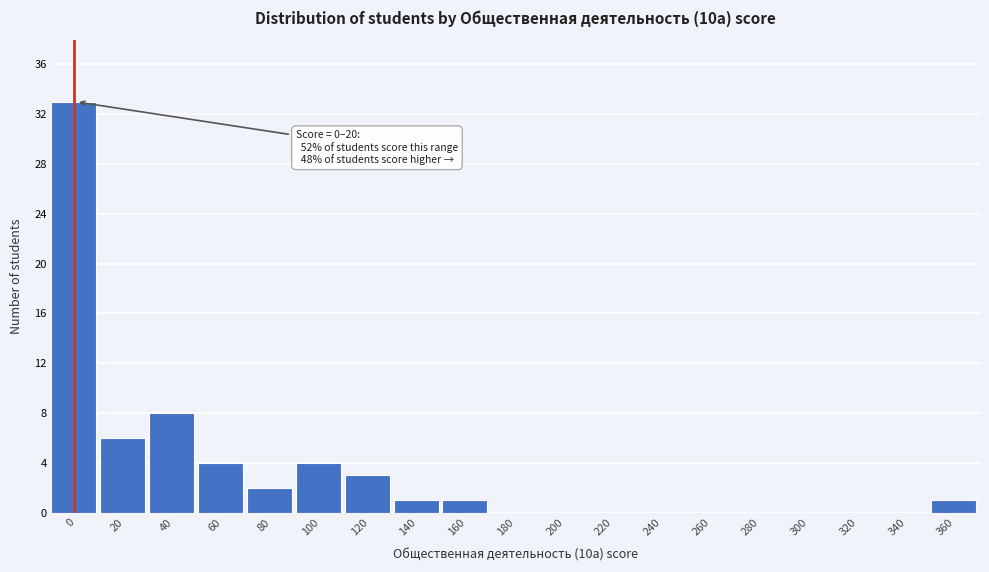

Reading right to left, extract all data points from this chart.

360=1	340=0	320=0	300=0	280=0	260=0	240=0	220=0	200=0	180=0	160=1	140=1	120=3	100=4	80=2	60=4	40=8	20=6	0=33